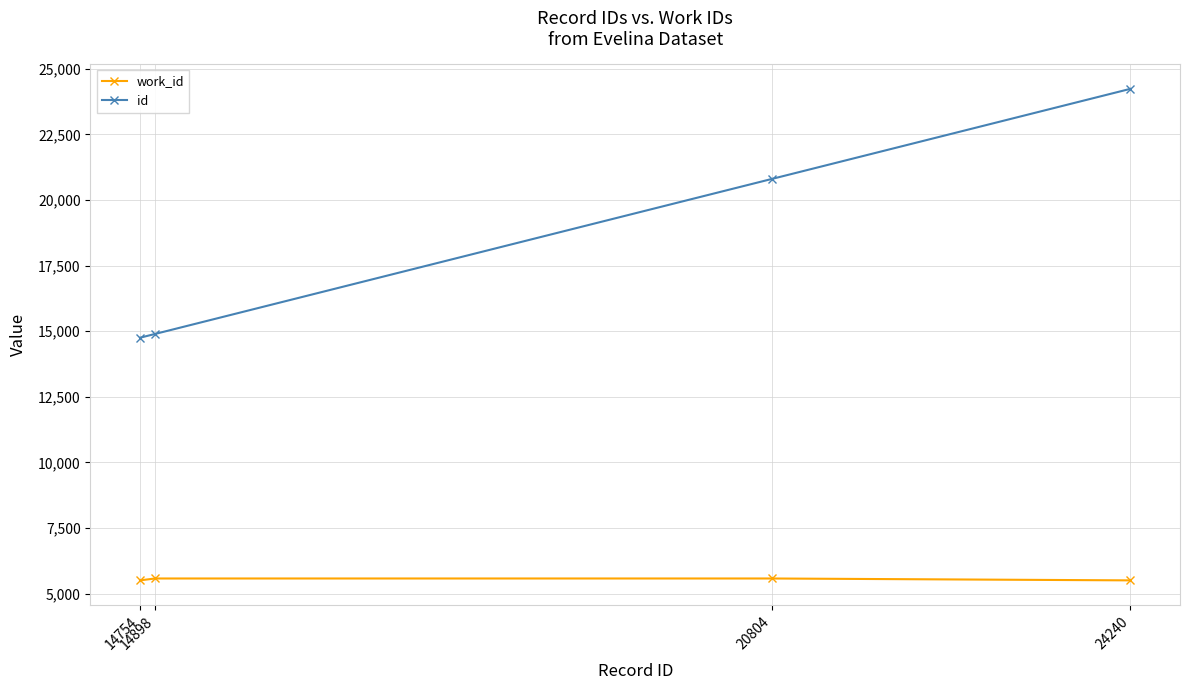

What is the average value of the id series?

18674